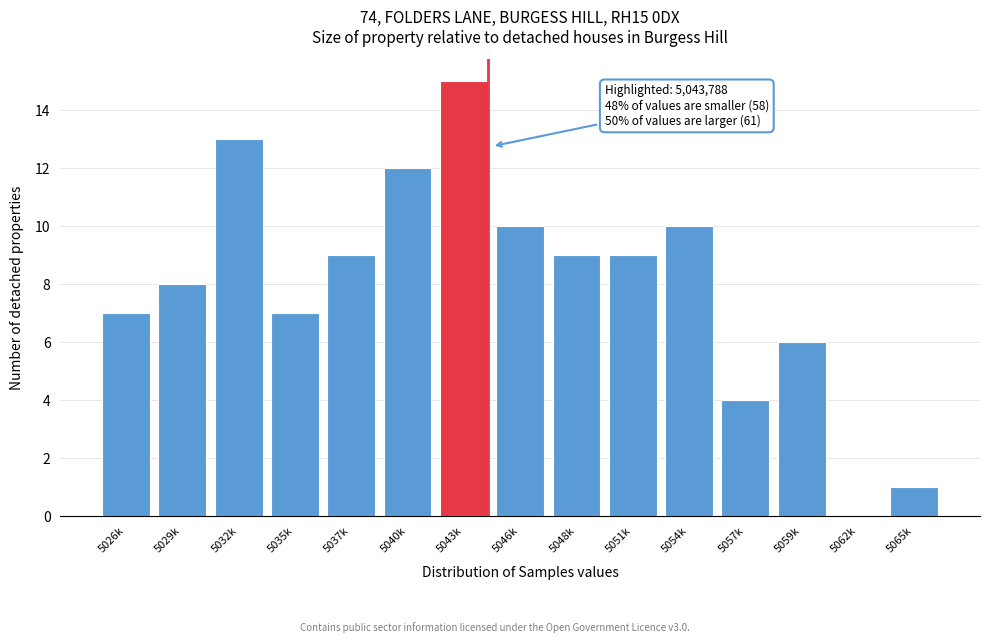

Reading left to right, list all the values displayed in this chart.

5026k=7	5029k=8	5032k=13	5035k=7	5037k=9	5040k=12	5043k=15	5046k=10	5048k=9	5051k=9	5054k=10	5057k=4	5059k=6	5062k=0	5065k=1